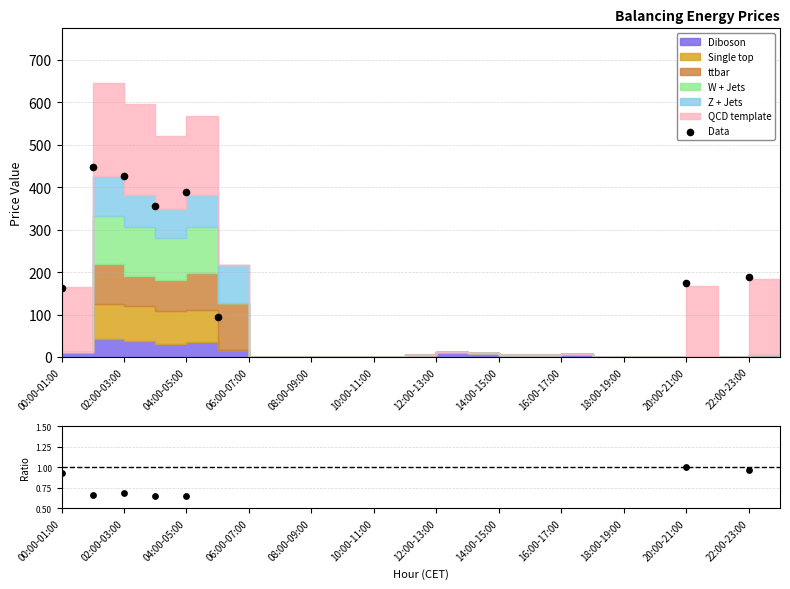

At which category is the sum across all series the highest?

02:00-03:00